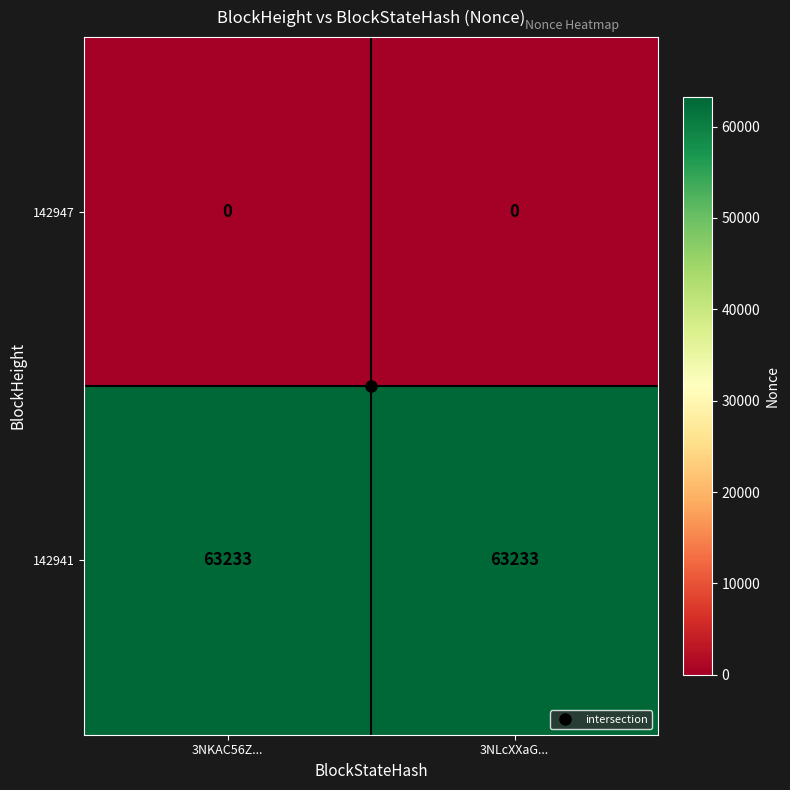

What is the total value across all series at 3NLcXXaG...?

63233